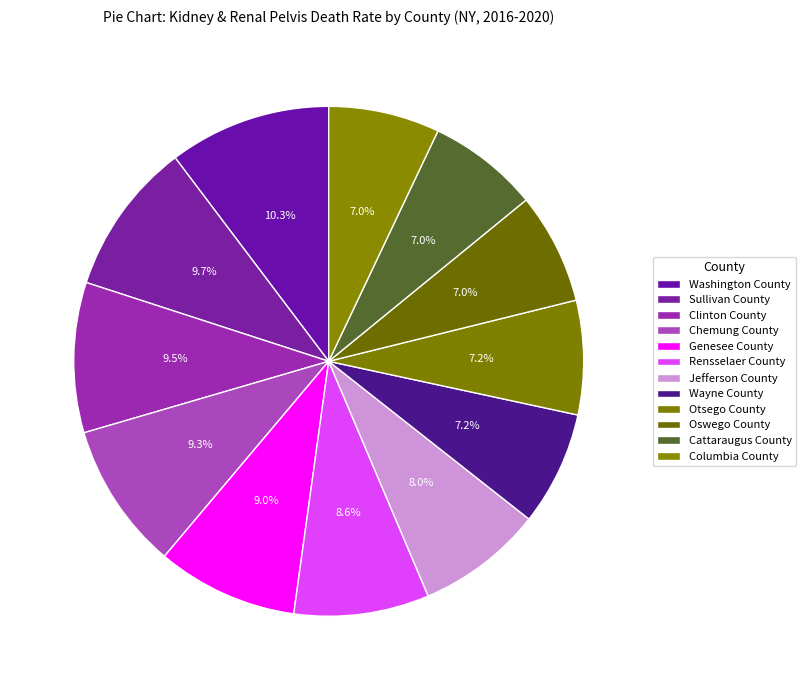

How many segments does this pie chart have?

12